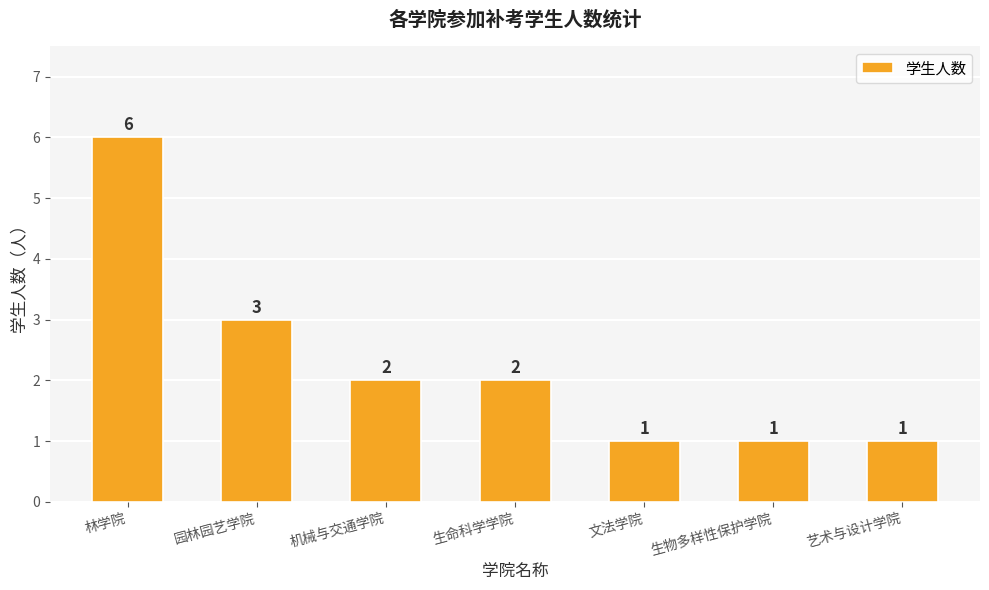

Reading right to left, what are all the values shown in this chart?

艺术与设计学院=1	生物多样性保护学院=1	文法学院=1	生命科学学院=2	机械与交通学院=2	园林园艺学院=3	林学院=6